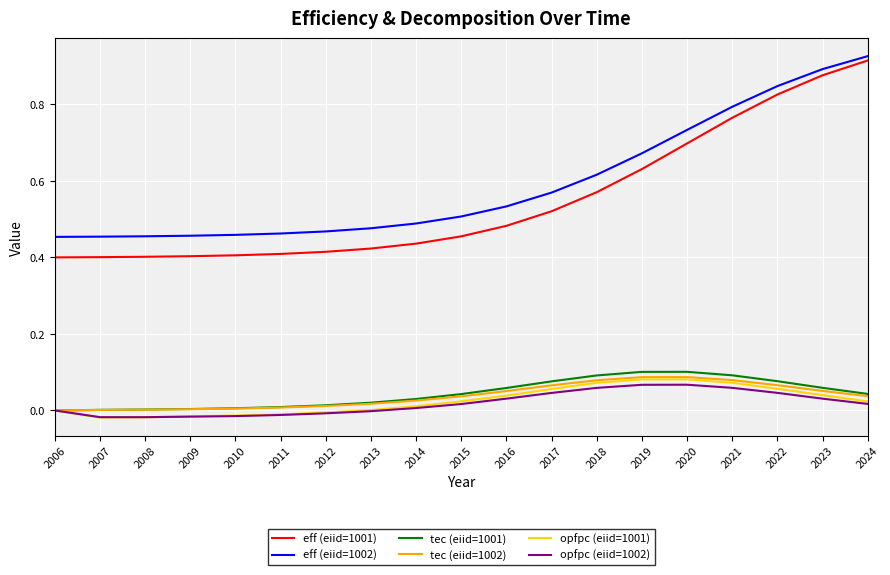

Is the value of opfpc (eiid=1002) at 2012 greater than the value of opfpc (eiid=1001) at 2015?

No